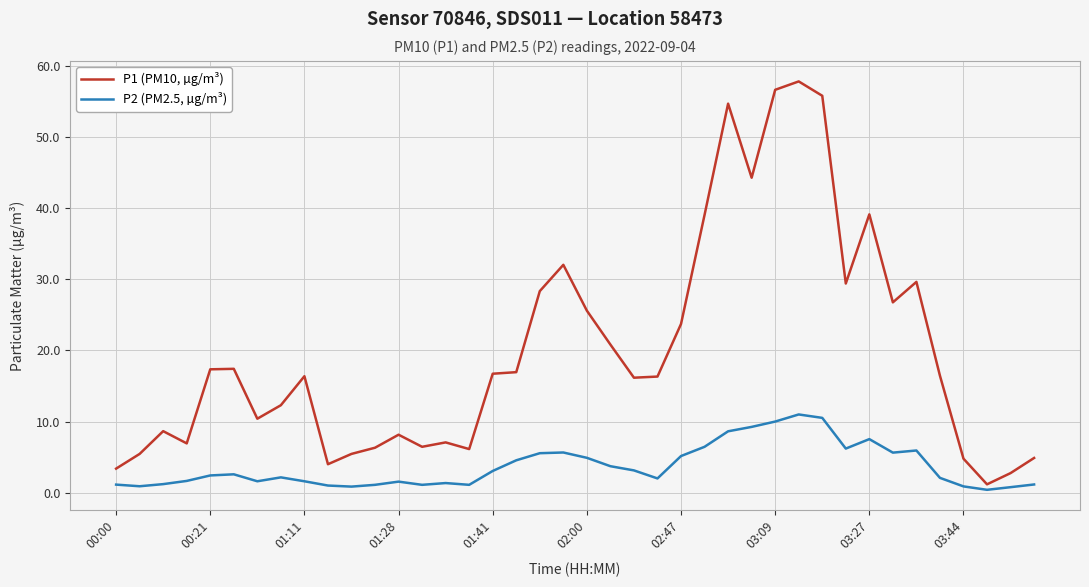

Which series has the largest total across all categories?

P1 (PM10, µg/m³)